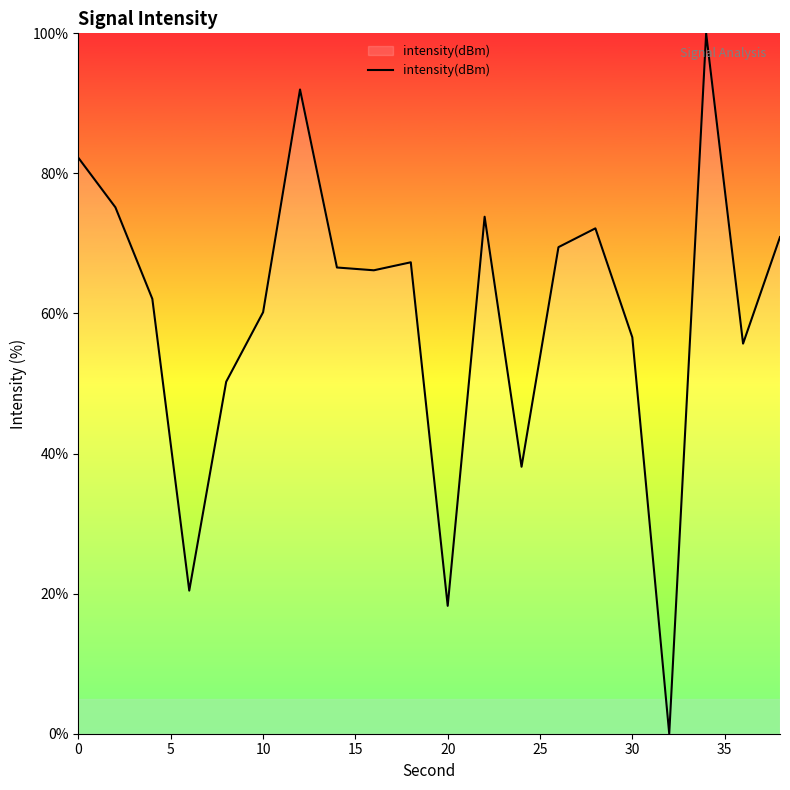

What is the difference between the maximum and minimum values?

100.0